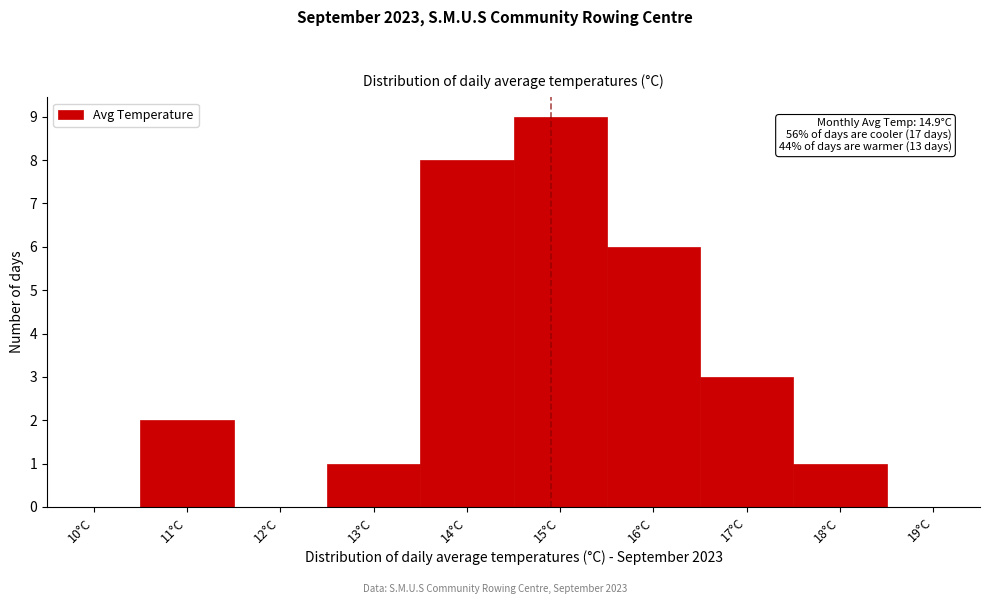

Which range on the x-axis has the tallest bar?

14.5 to 15.5